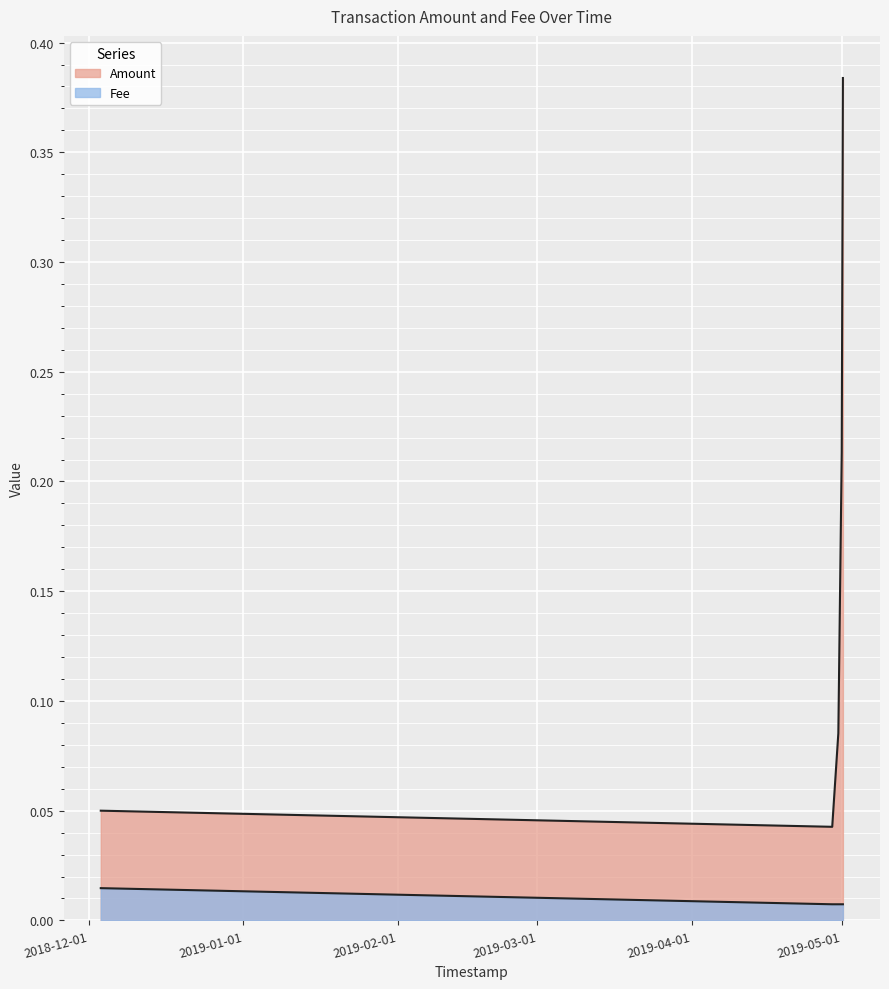

True or false: Amount and Fee intersect in this chart.

False